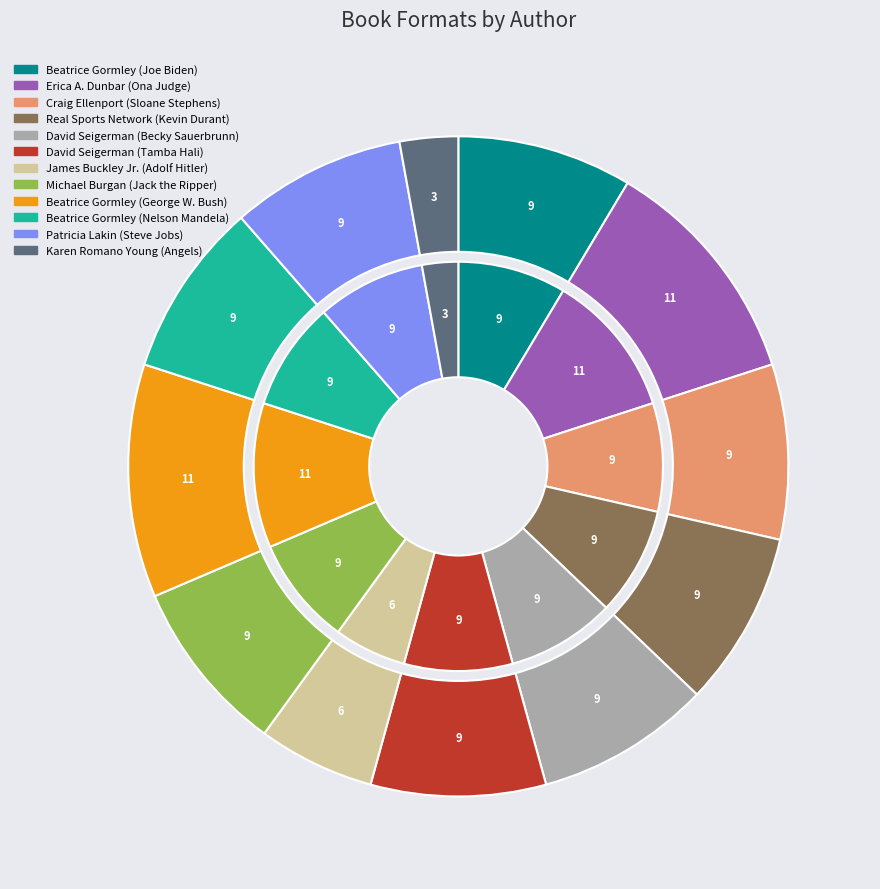

What percentage is the Michael Burgan (Jack the Ripper) slice, to the nearest percent?

9%